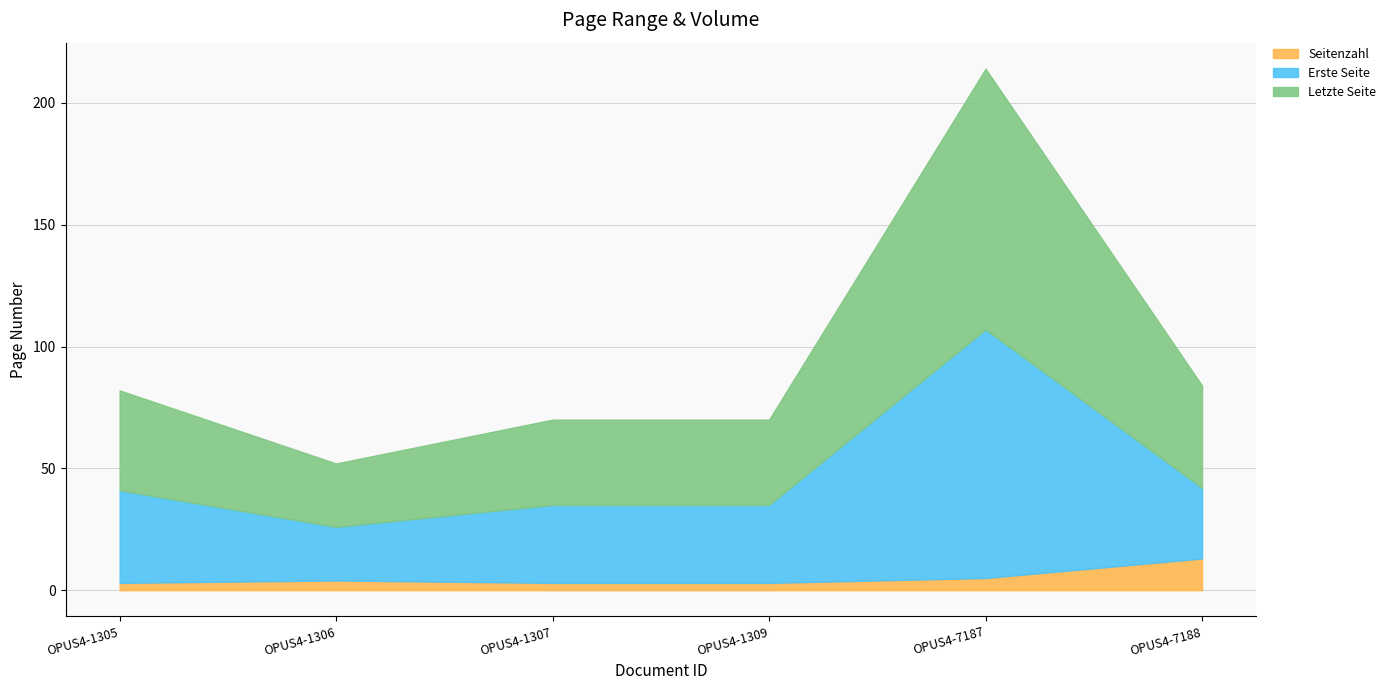

Where is Letzte Seite nearest to the value 66?

OPUS4-7188